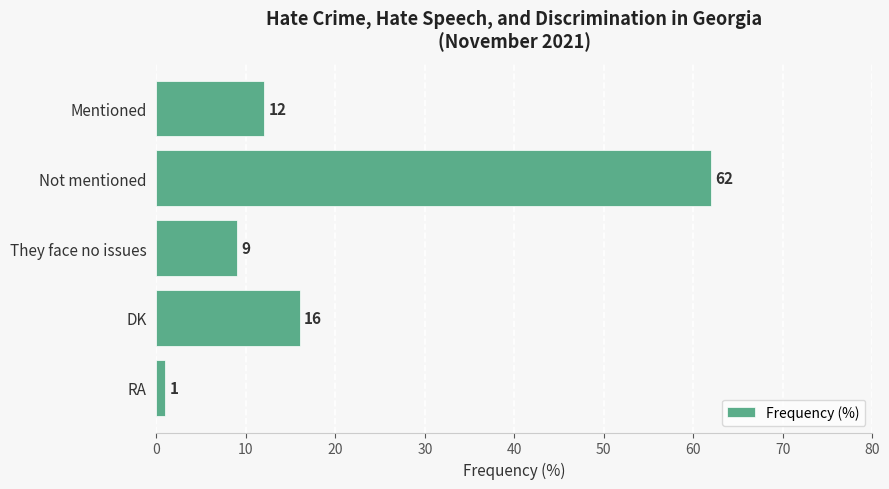

What is the difference between the second highest and minimum values?

15